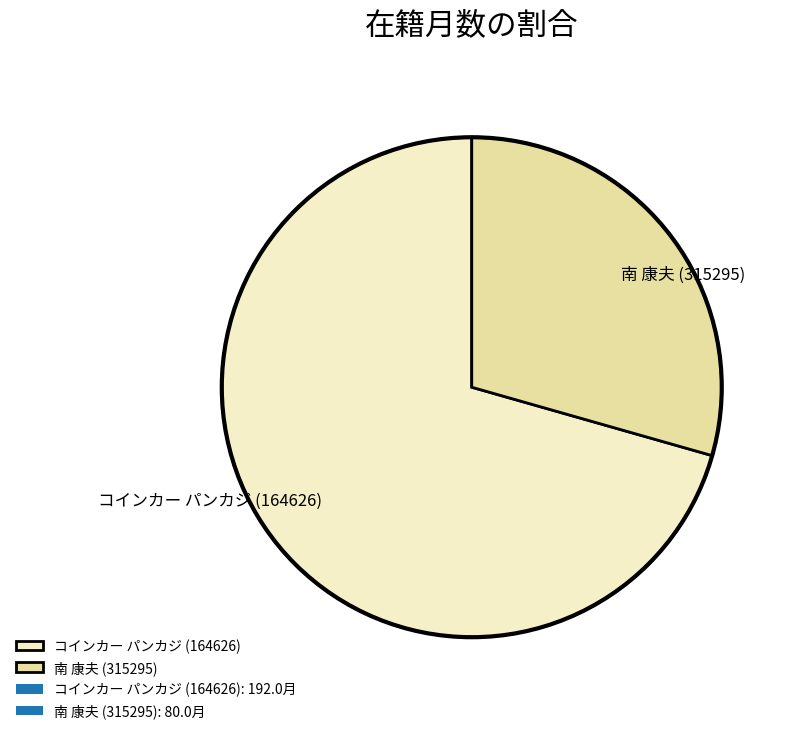

Is 南 康夫 (315295) the majority of the pie?

No